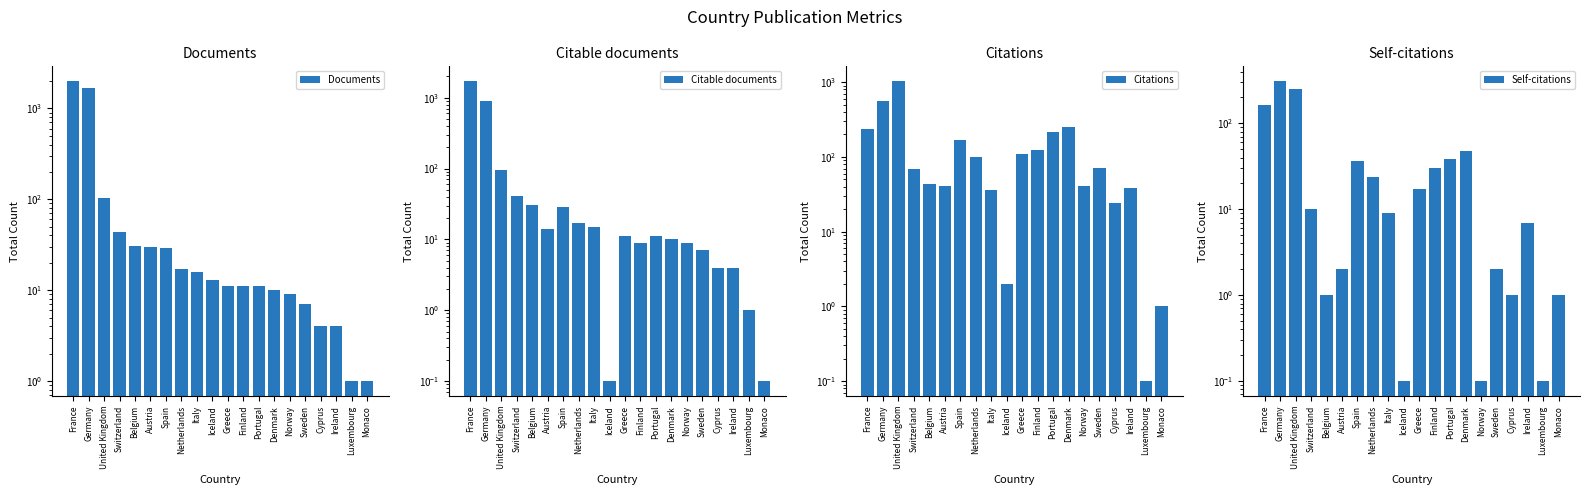

Between Switzerland and Ireland, which series saw the biggest shift?

Documents